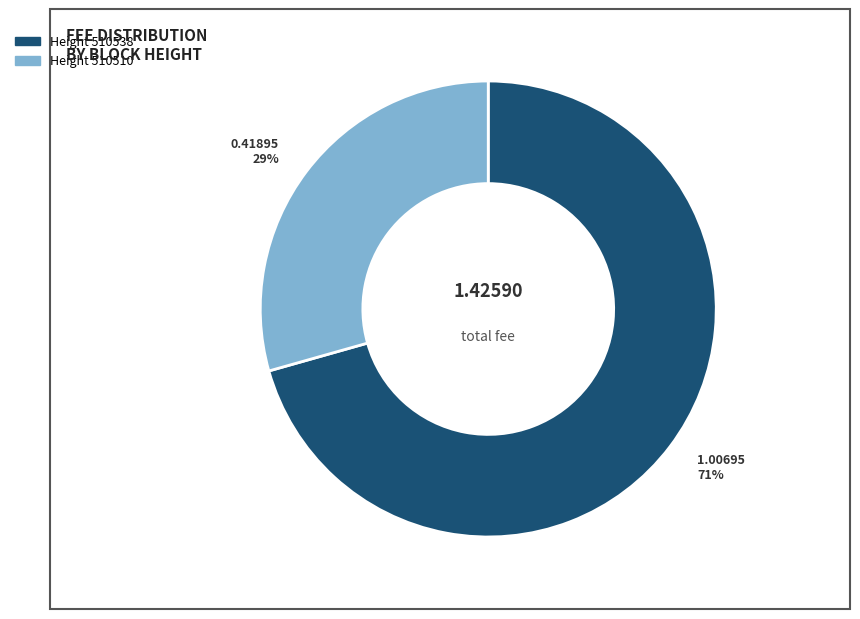

Does any single category account for the majority?

Yes